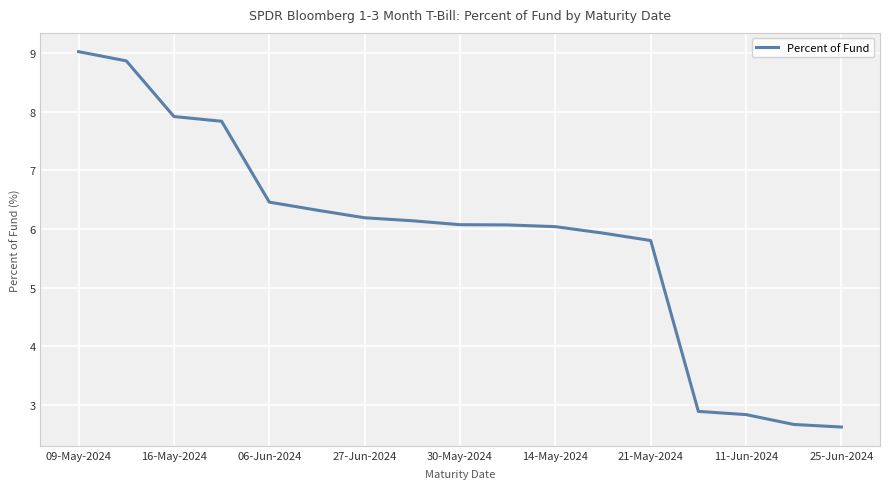

What is the minimum value shown in the chart?

2.6